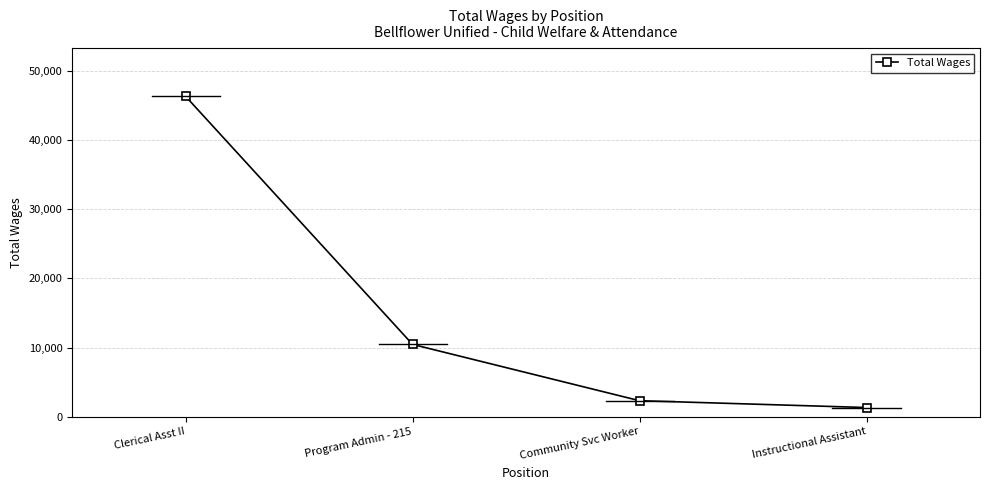

True or false: the data shows 1329 at Instructional Assistant.

True